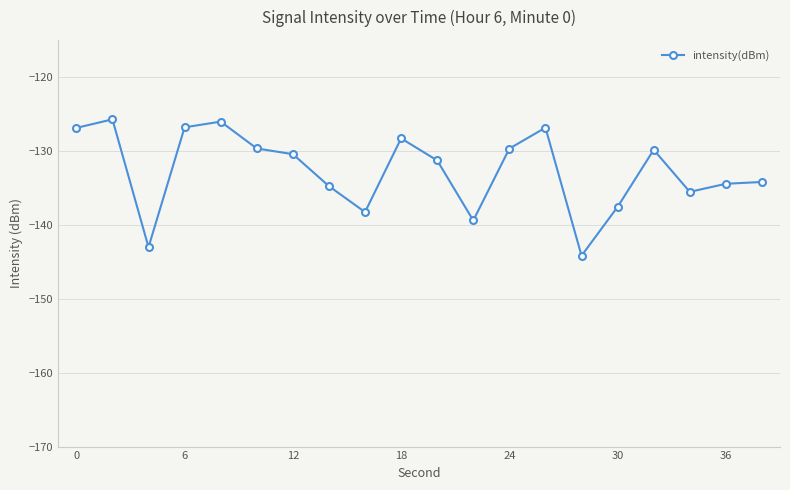

What is the value of the 5th point from the left?

-126.1